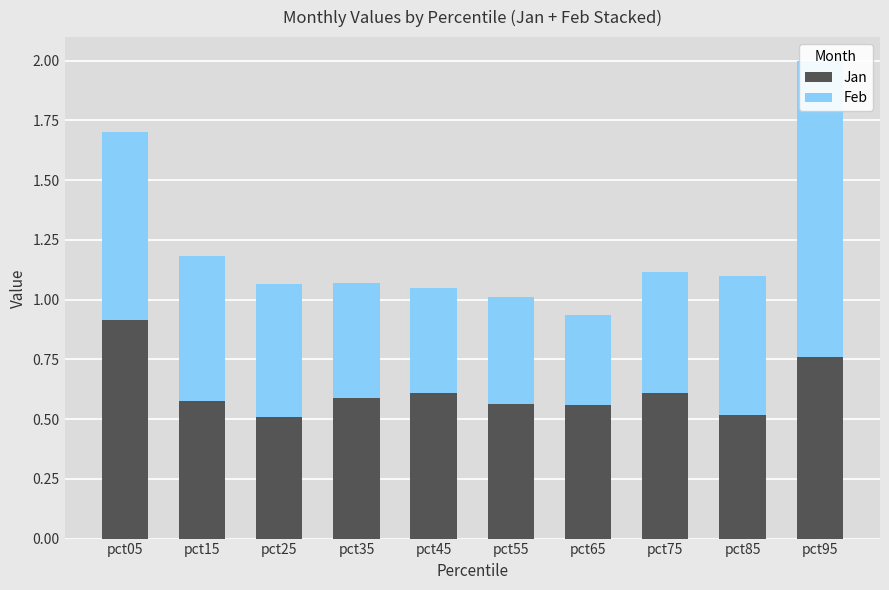

True or false: Jan has a value of 0.5 at pct25.

True